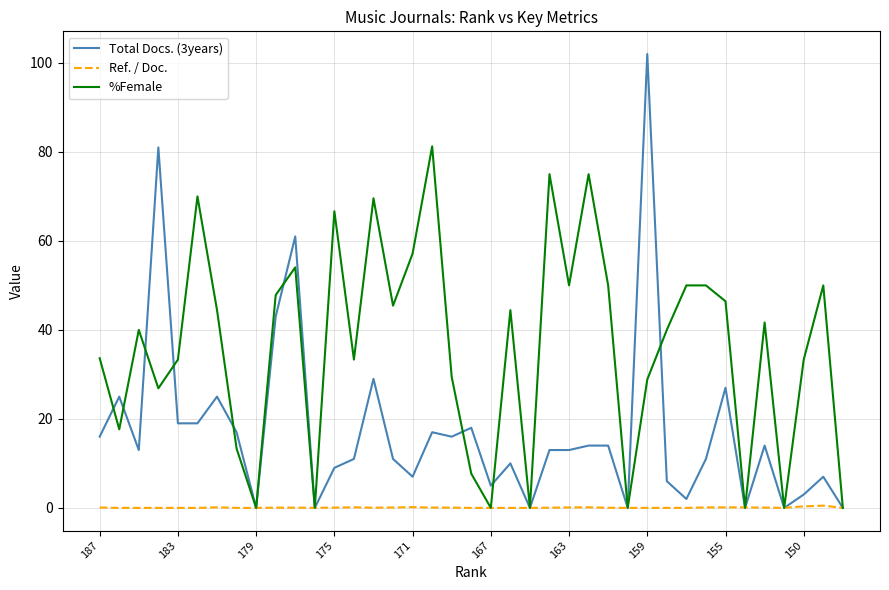

Which series has the largest range (max minus min)?

Total Docs. (3years)